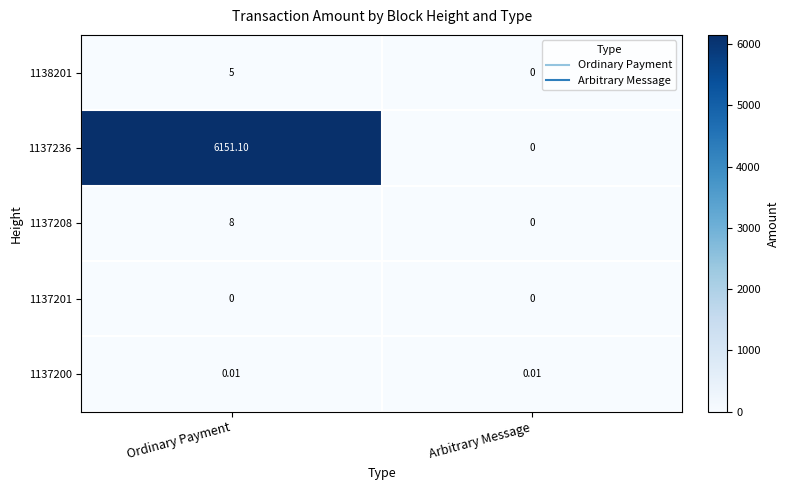

Which series has the widest spread of values?

1137236